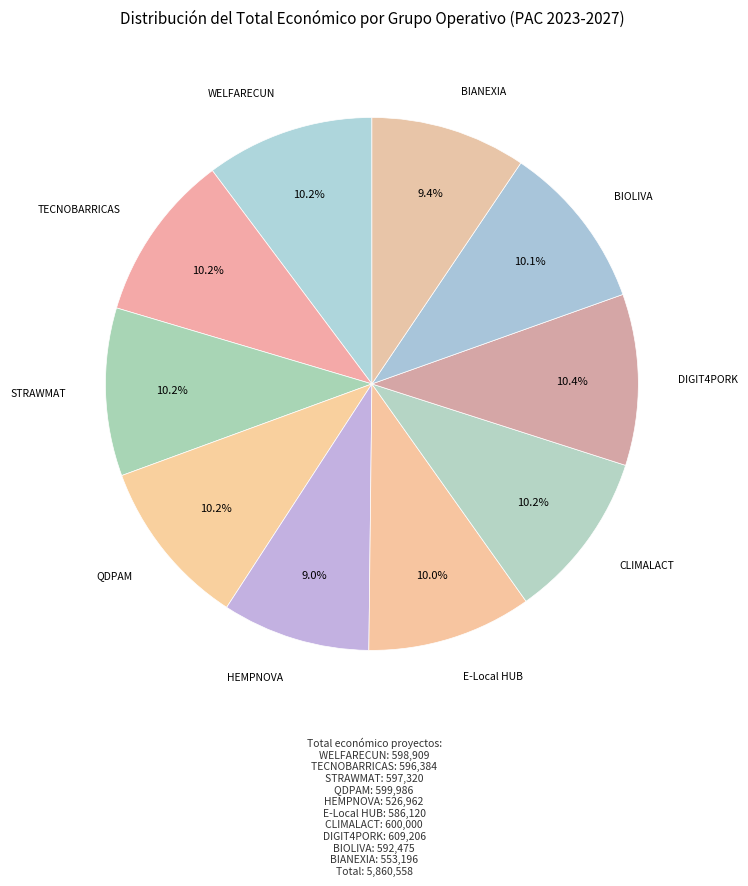

Which category has the smallest portion of the pie?

HEMPNOVA